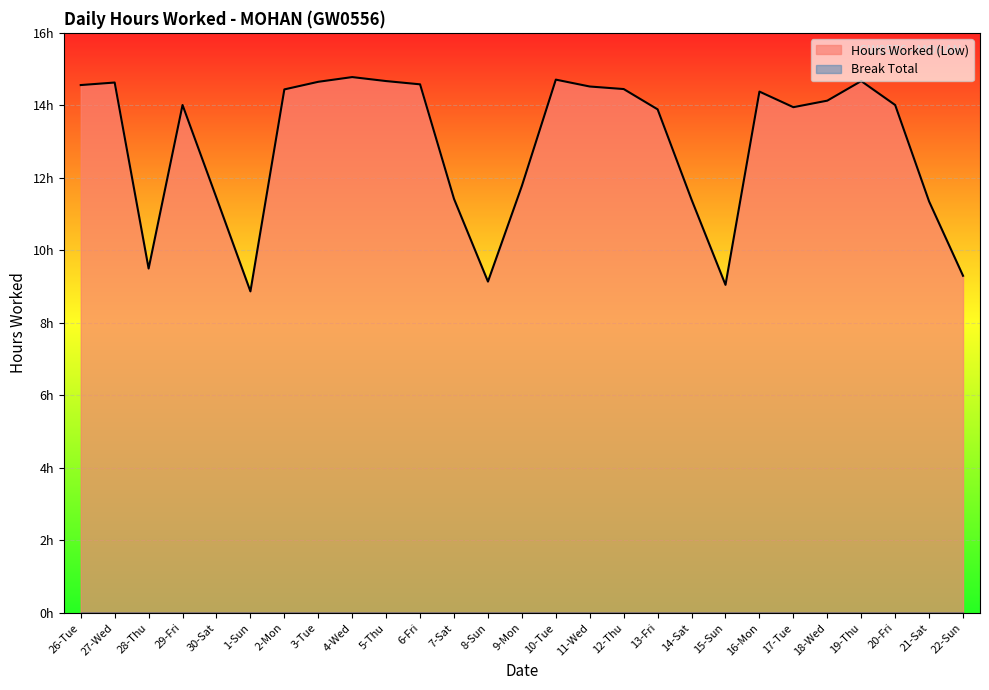

What is the average value?

12.9